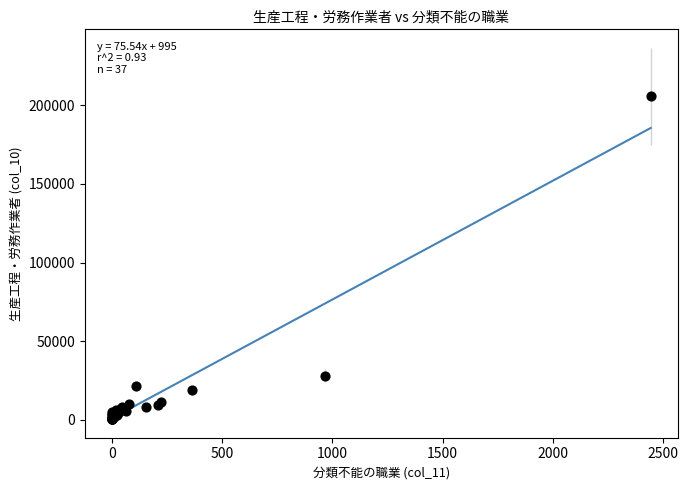

What Y value in the scatter plot is closest to 103084?

28171